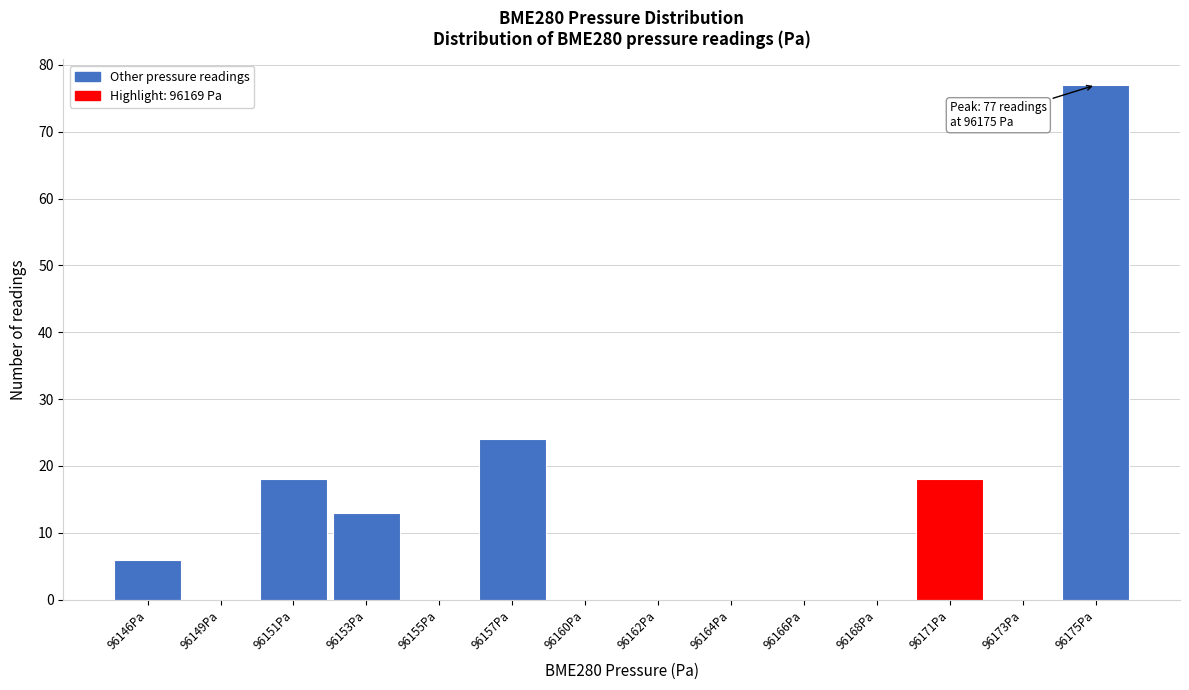

Reading left to right, list all the values displayed in this chart.

96146Pa=6	96149Pa=0	96151Pa=18	96153Pa=13	96155Pa=0	96157Pa=24	96160Pa=0	96162Pa=0	96164Pa=0	96166Pa=0	96168Pa=0	96171Pa=18	96173Pa=0	96175Pa=77